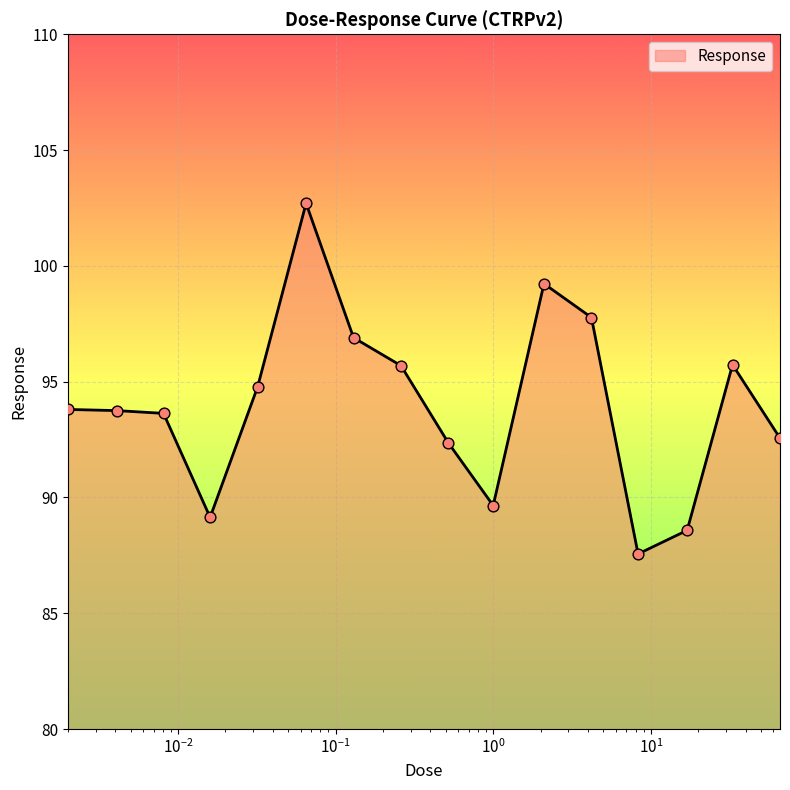

What is the maximum value shown in the chart?

102.7